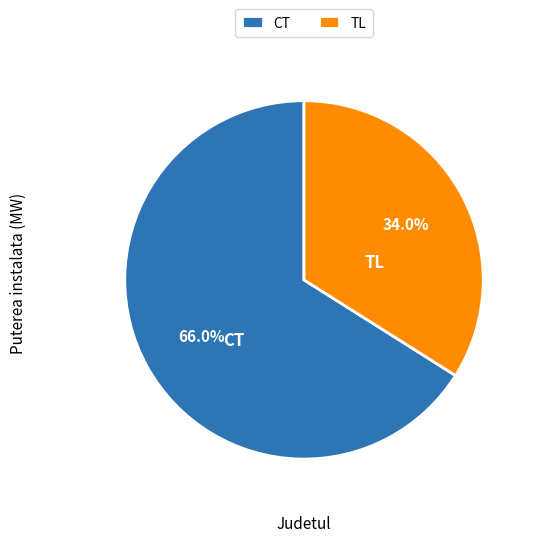

What is the largest slice in the pie chart?

CT